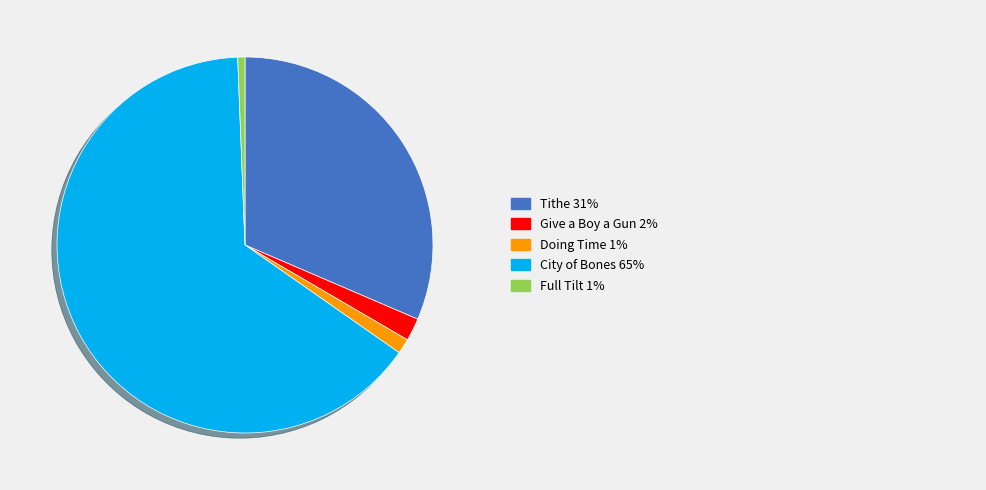

Is there a majority slice in this chart?

Yes